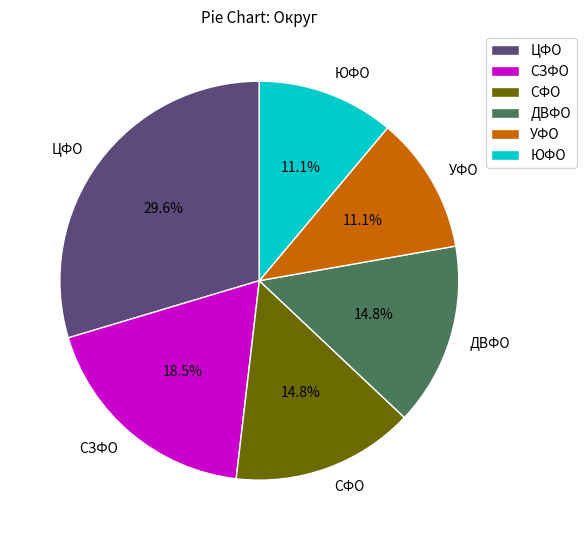

Does any single category account for the majority?

No